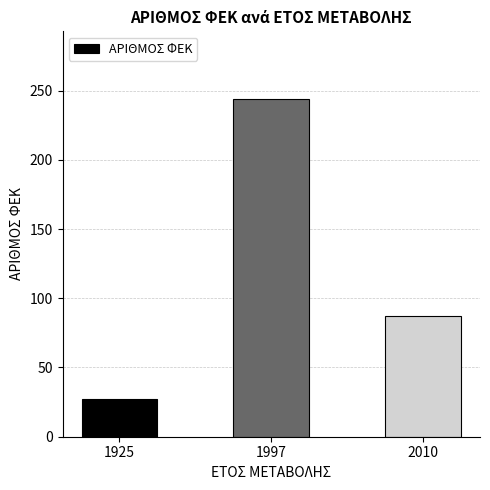

What is the difference between the maximum and minimum values?

217